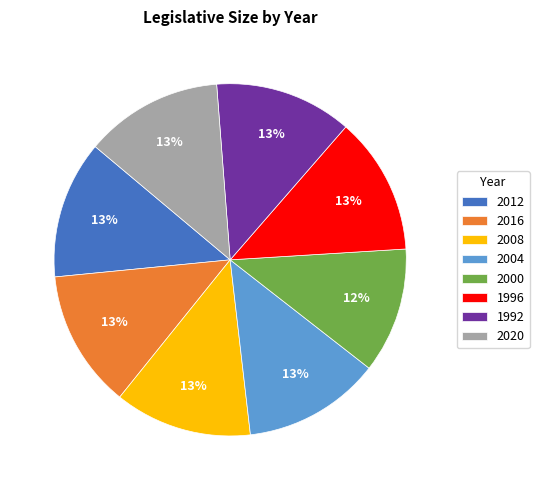

Is it true that 2004 is 18% of the pie?

False